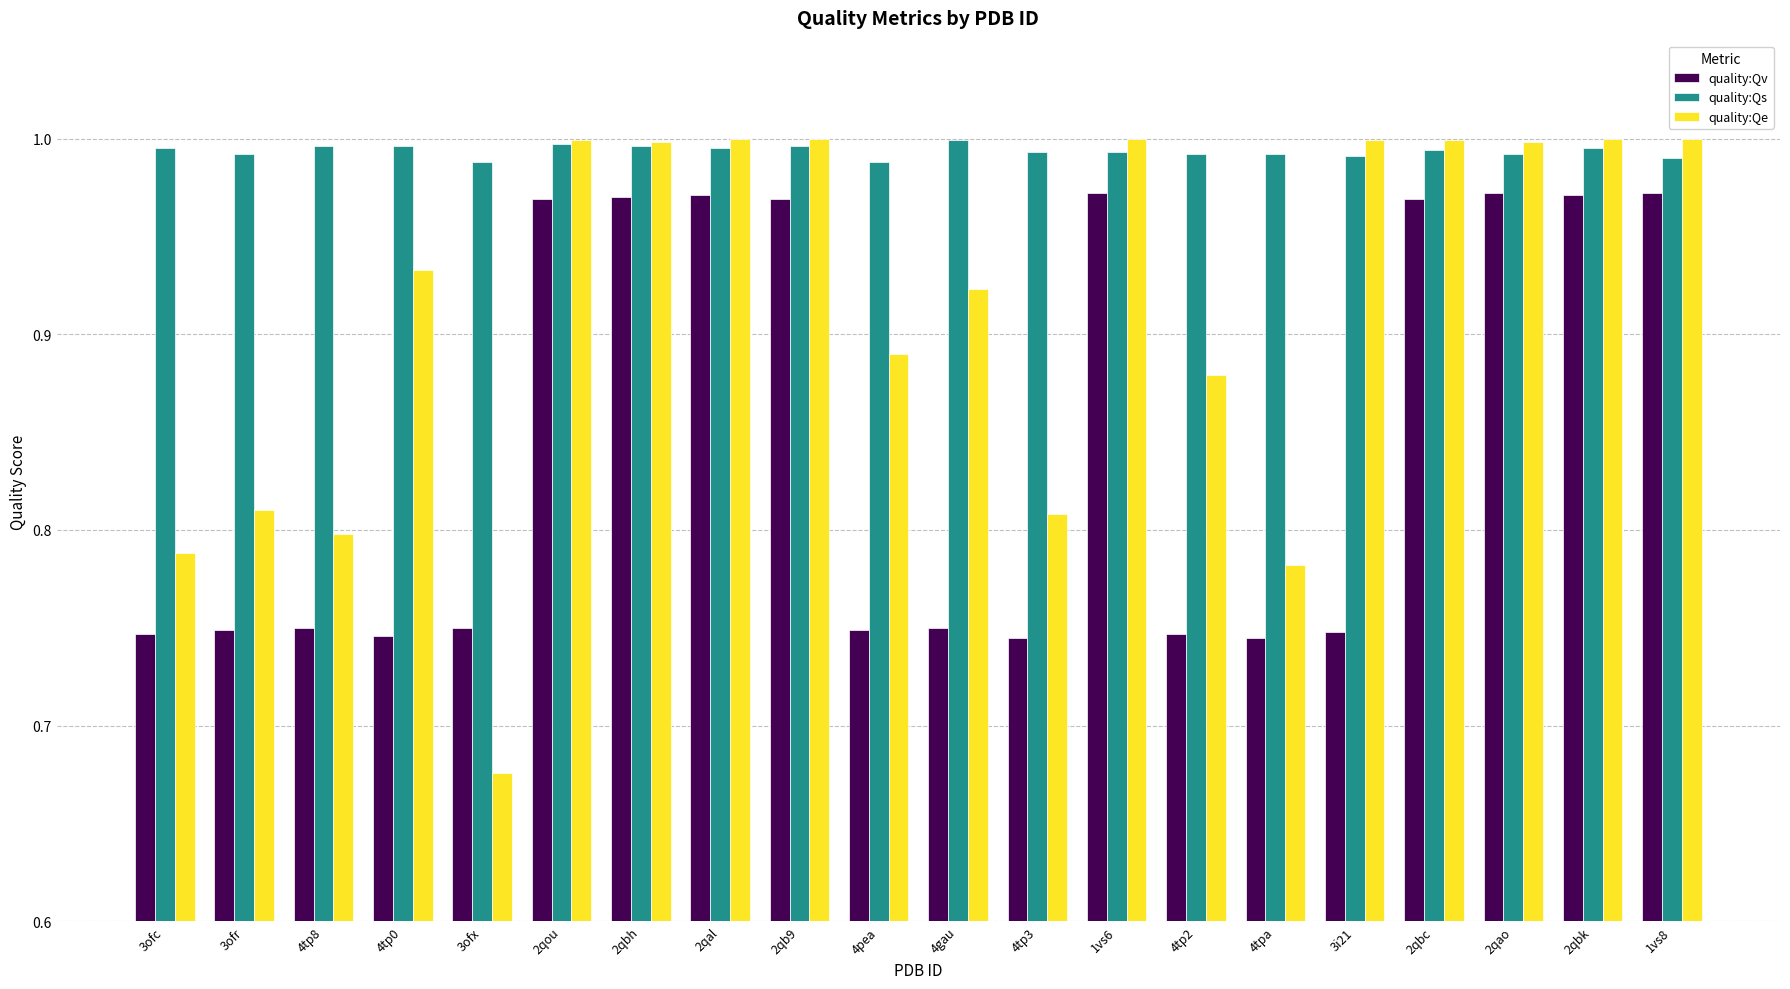

What is the label of the 17th bar from the right?

4tp0